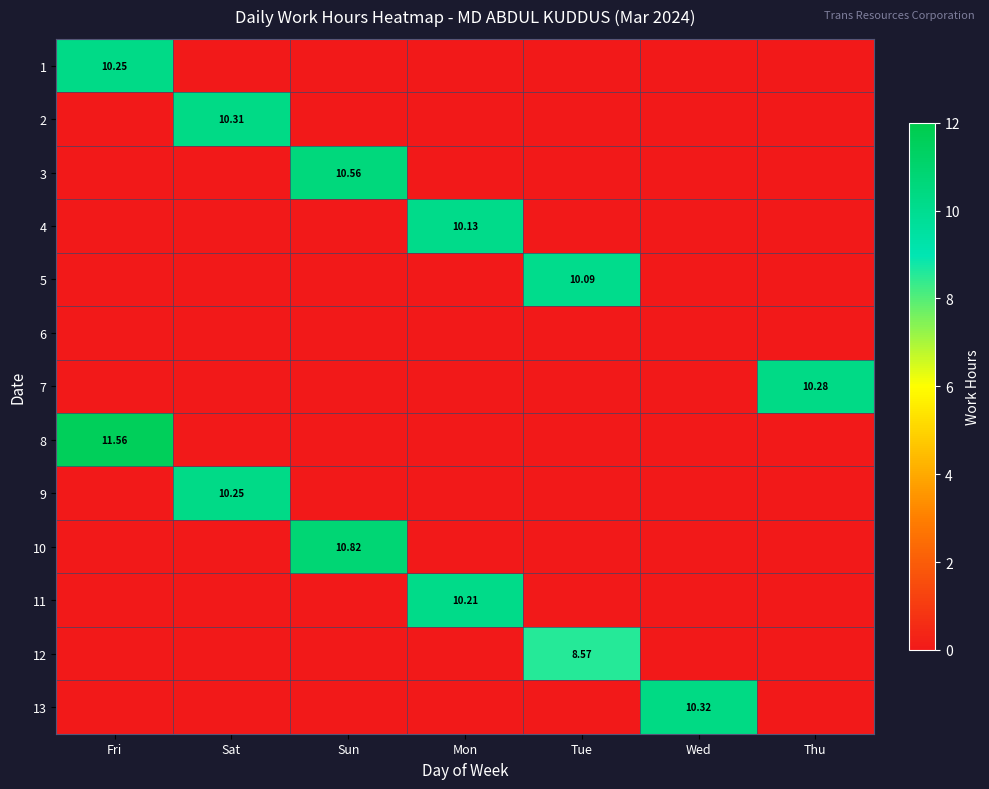

How many positive values does the 7 series have?

1